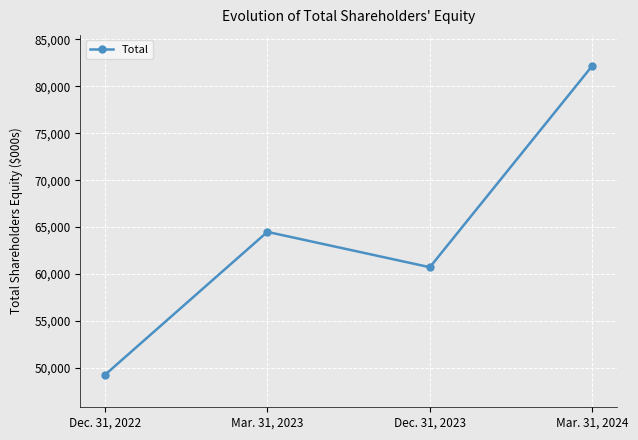

Rank the categories by value from lowest to highest.

Dec. 31, 2022, Dec. 31, 2023, Mar. 31, 2023, Mar. 31, 2024